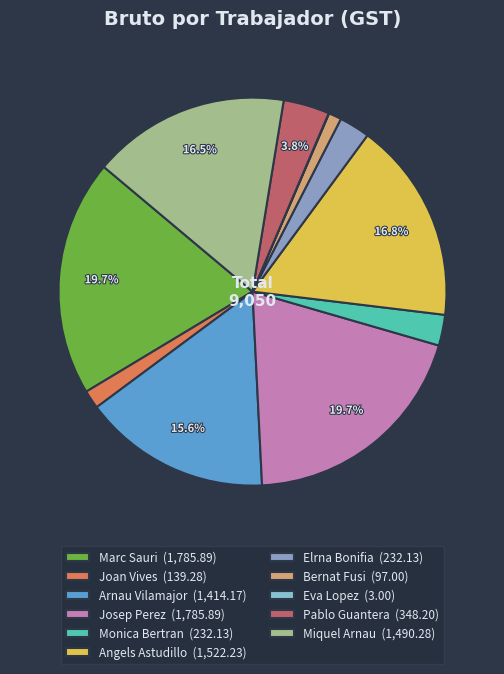

How many segments does this pie chart have?

11